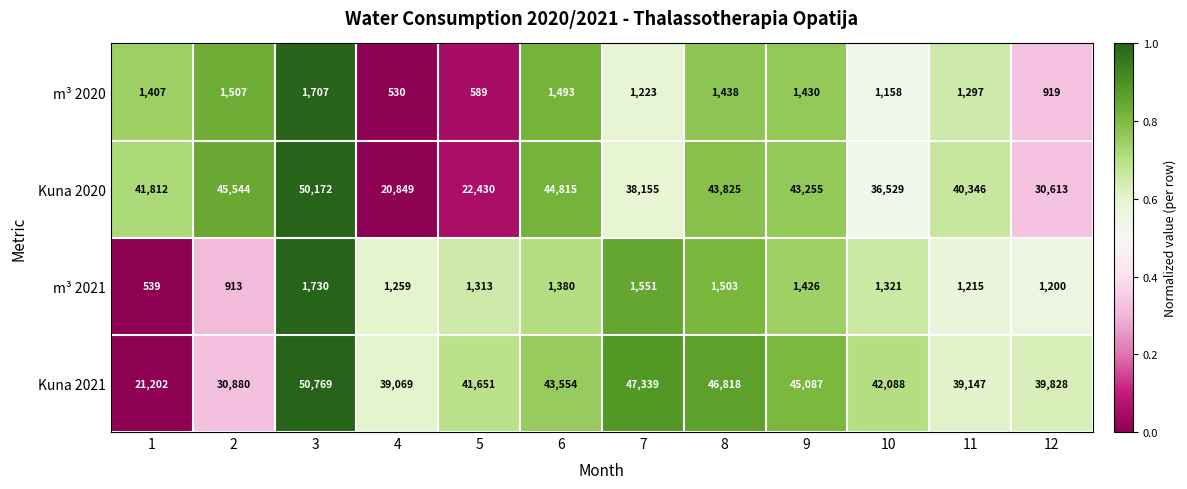

Which series has the largest range (max minus min)?

Kuna 2021